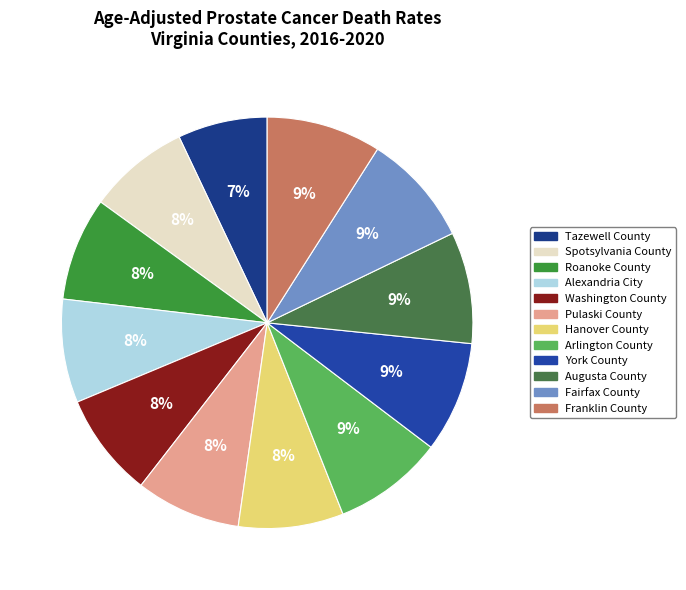

The Washington County slice represents 8% of the pie. True or false?

True